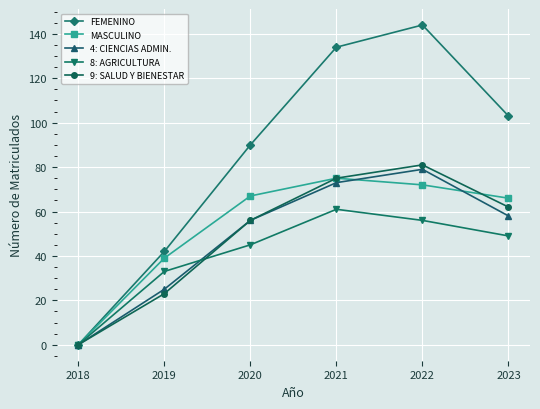

Reading left to right, extract all data points from this chart.

FEMENINO: 2018=0	2019=42	2020=90	2021=134	2022=144	2023=103
MASCULINO: 2018=0	2019=39	2020=67	2021=75	2022=72	2023=66
4: CIENCIAS ADMIN.: 2018=0	2019=25	2020=56	2021=73	2022=79	2023=58
8: AGRICULTURA: 2018=0	2019=33	2020=45	2021=61	2022=56	2023=49
9: SALUD Y BIENESTAR: 2018=0	2019=23	2020=56	2021=75	2022=81	2023=62